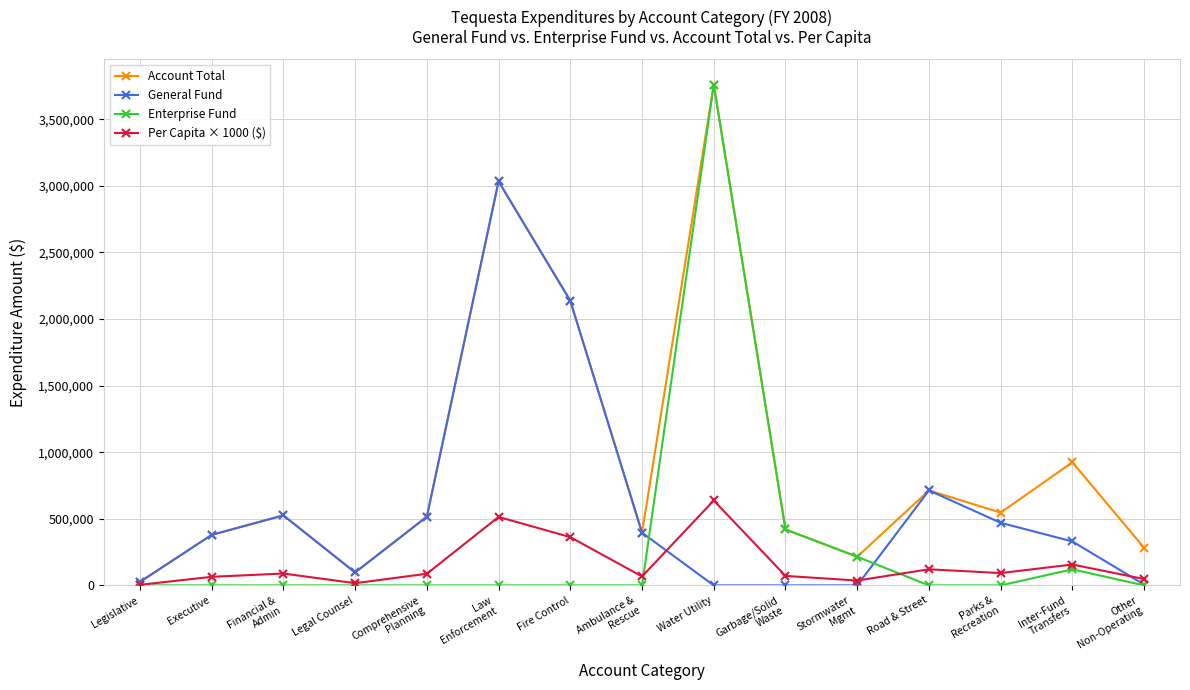

What position from the right is Comprehensive
Planning?

11